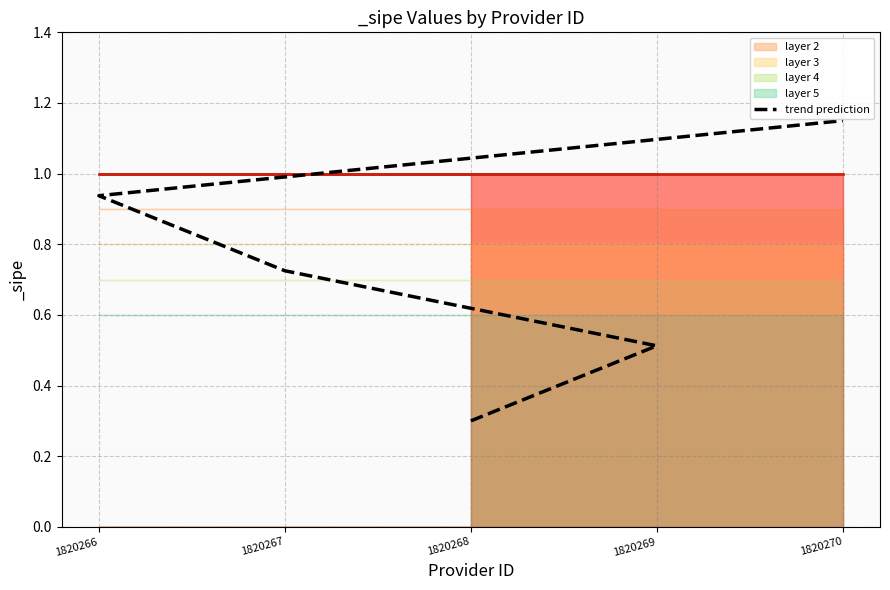

What is the maximum value shown in the chart?

1.1